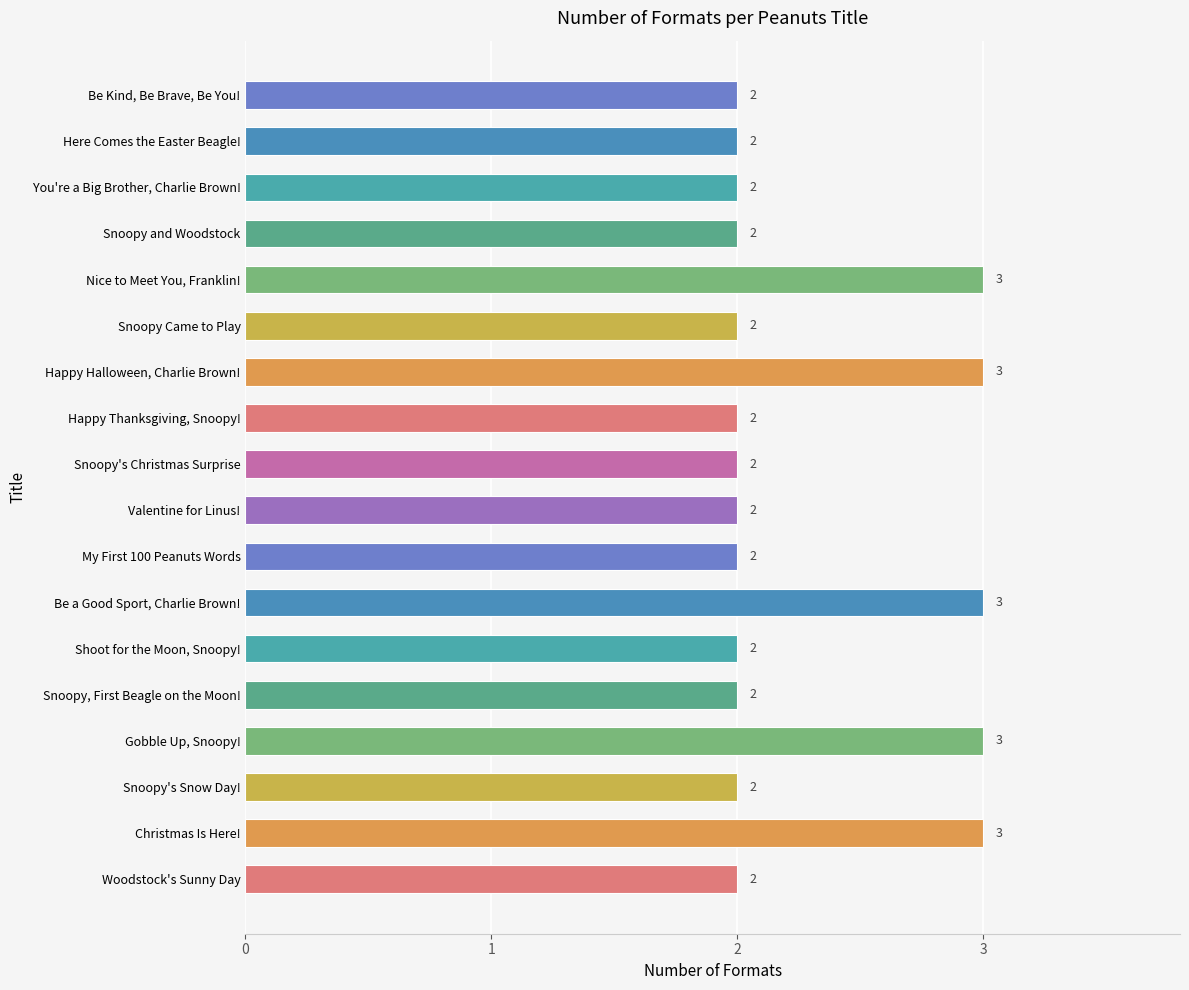

What is the ratio of the value at Be Kind, Be Brave, Be You! to the value at My First 100 Peanuts Words?

1.0